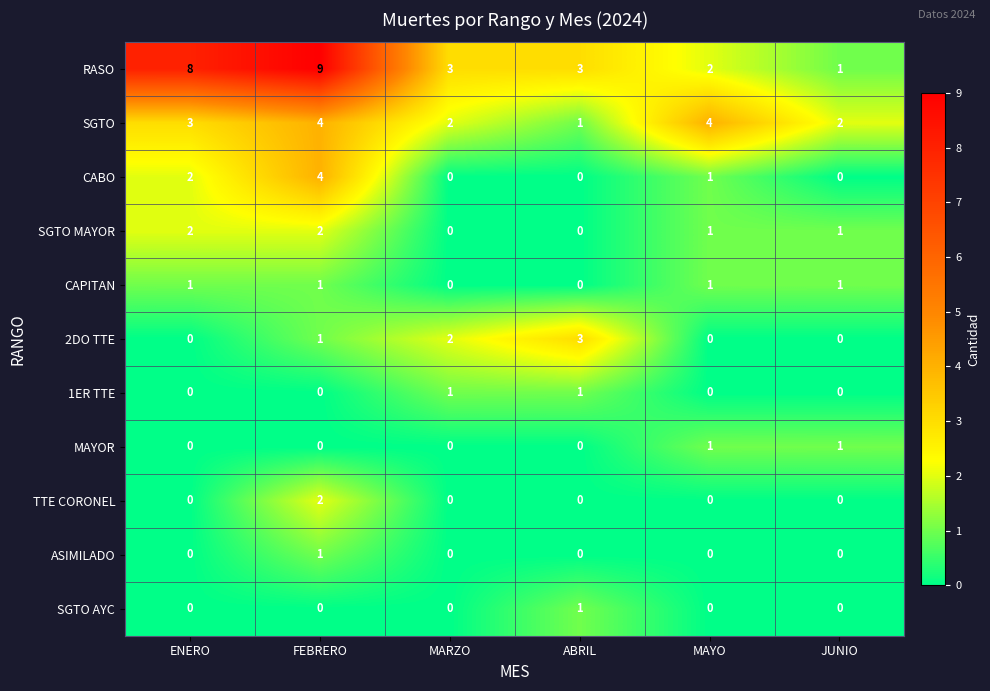

Is it true that CAPITAN equals -1 at MARZO?

False